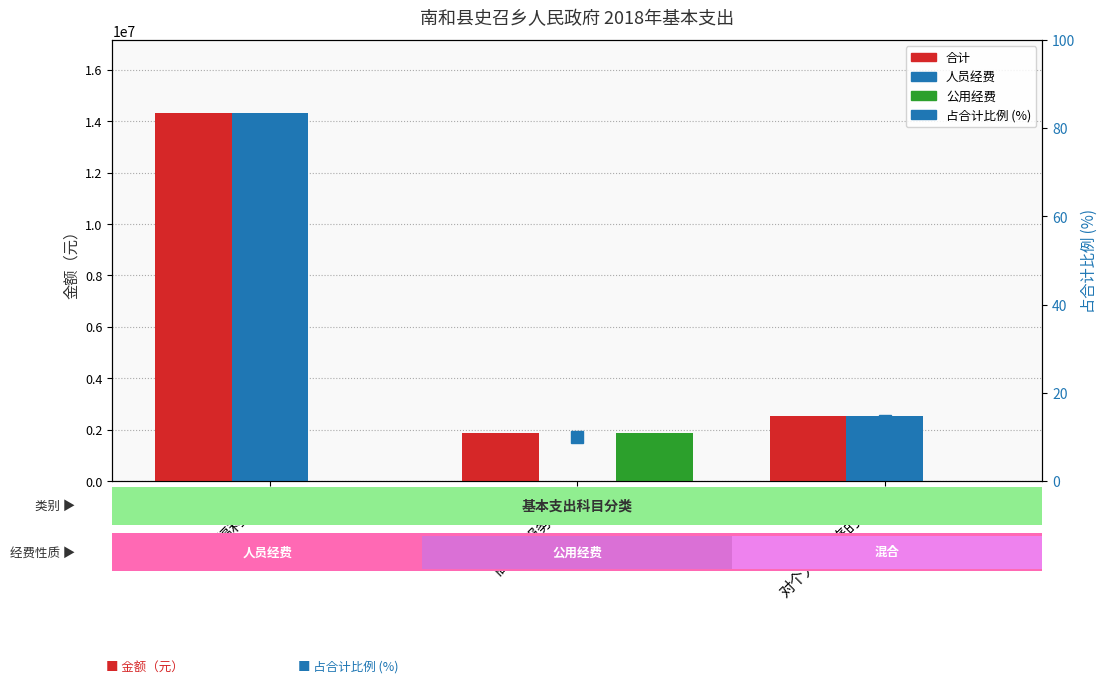

What is the difference between the second highest and minimum values in the 合计 series?

683793.4